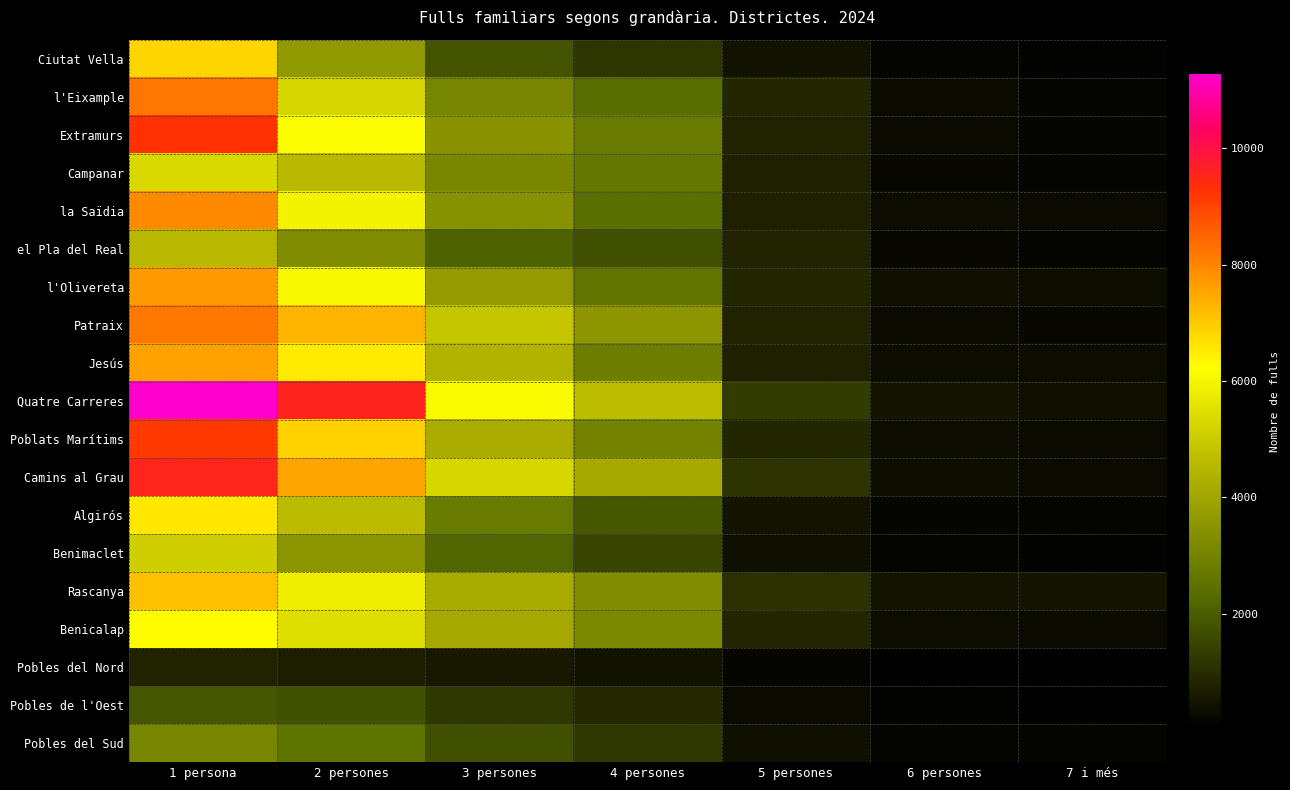

What is the spread (max minus min) of values at 6 persones?

443